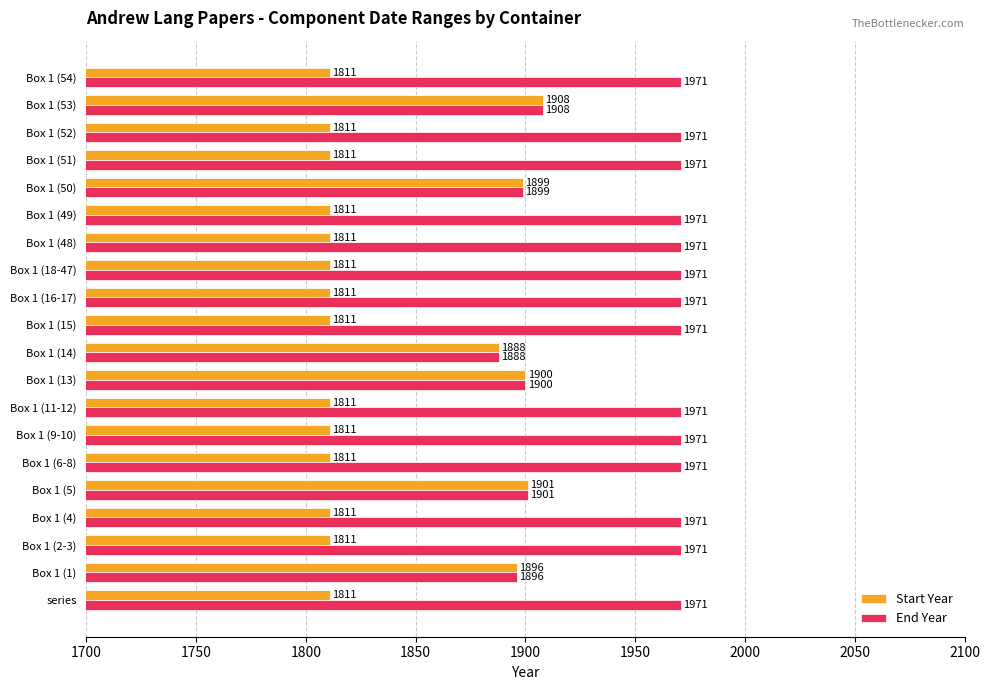

What are all the series names shown in the legend?

Start Year, End Year